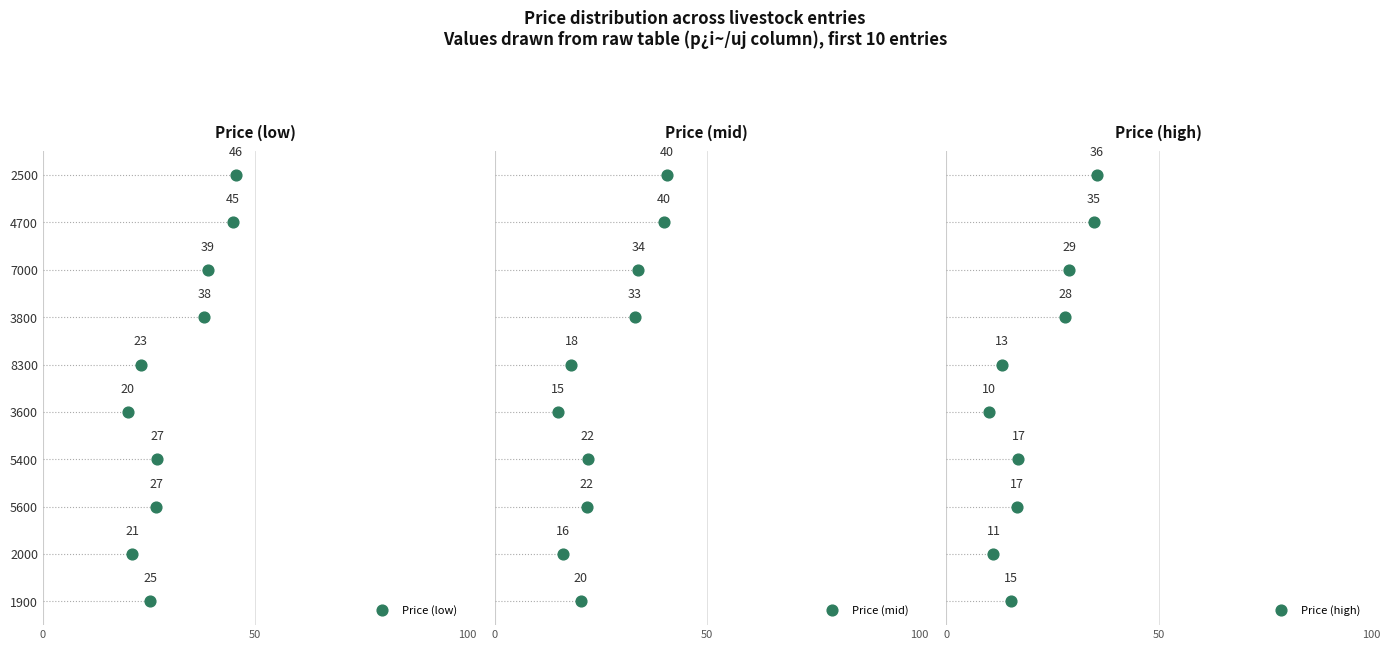

Is the value of Price (mid) at 0 greater than the value of Price (low) at 100?

No